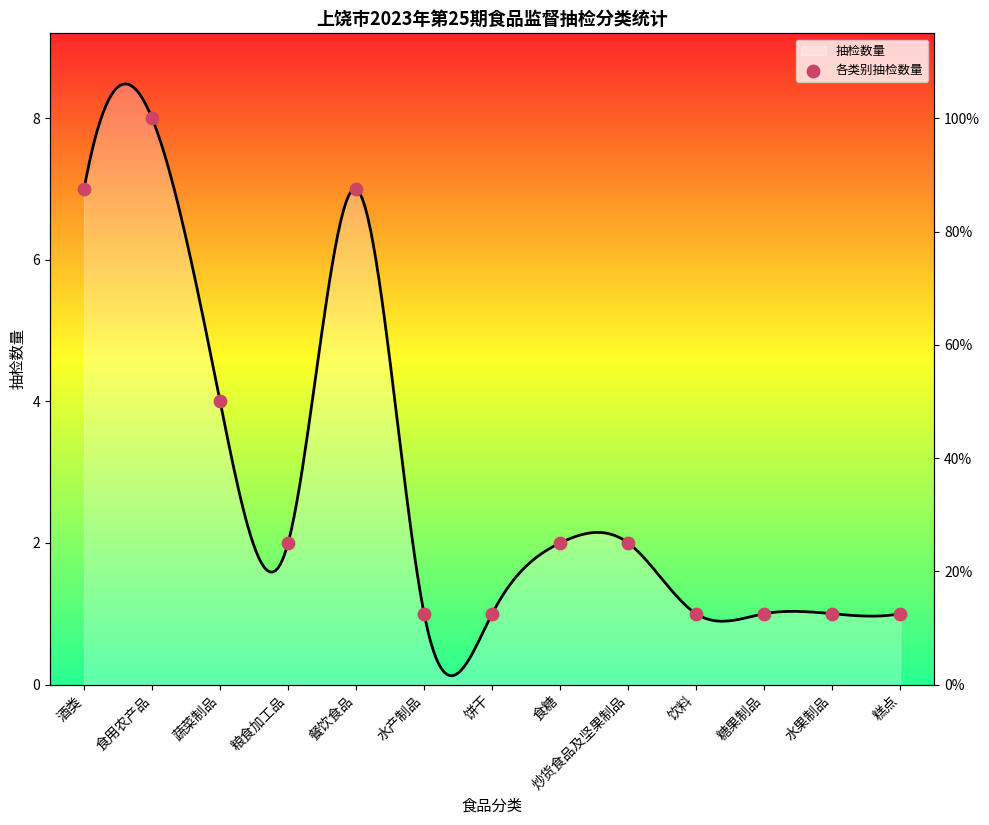

What is the change in value from 蔬菜制品 to 粮食加工品?

-2